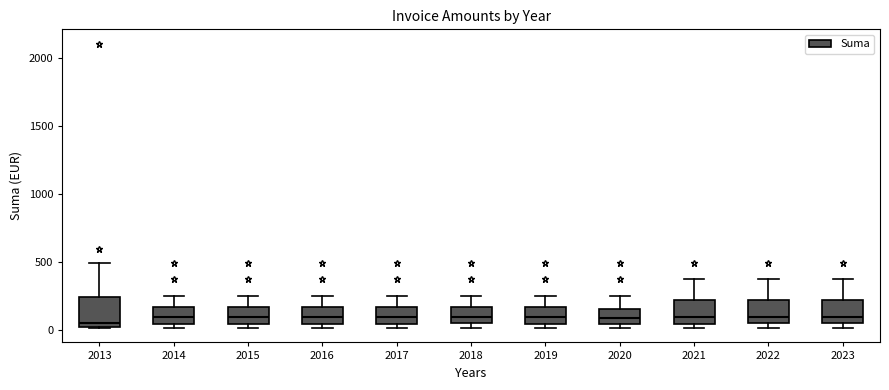

Which box is the tallest, from its lower edge to its upper edge?

2013